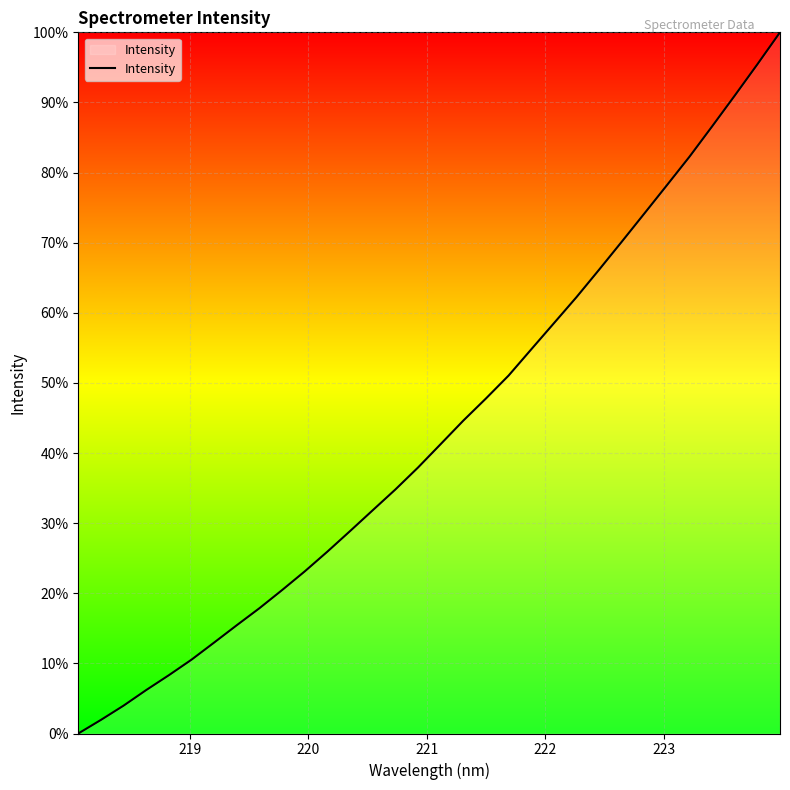

What is the maximum value shown in the chart?

100.0